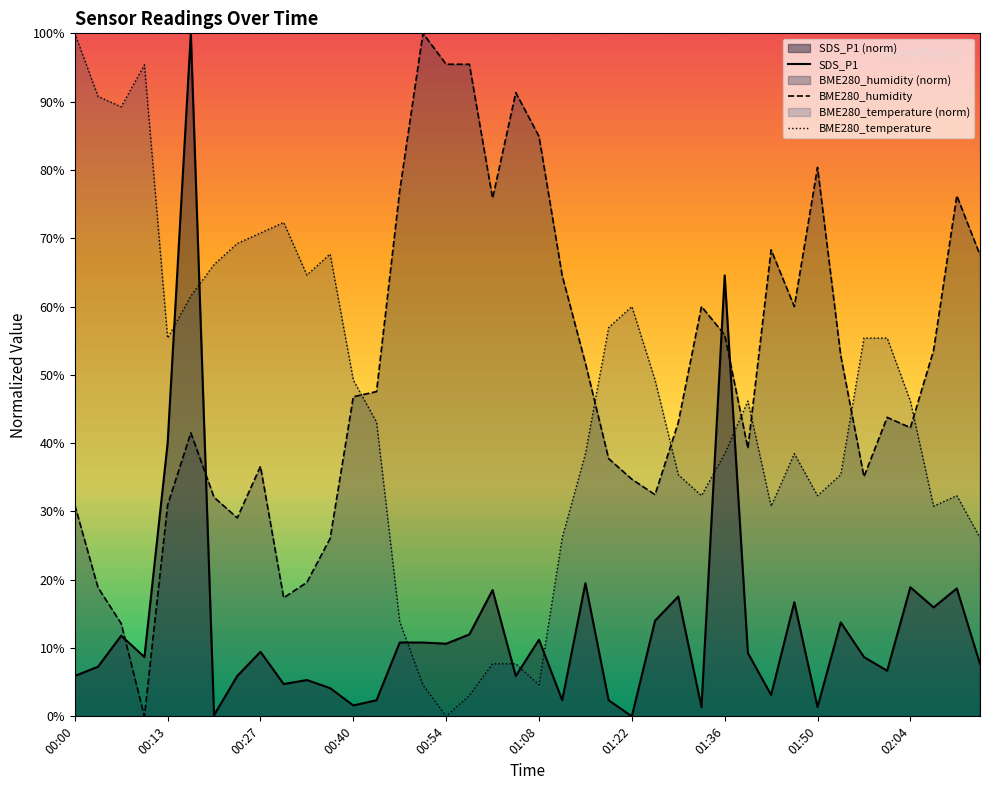

The BME280_temperature series shows 33.8 at 11. True or false?

False